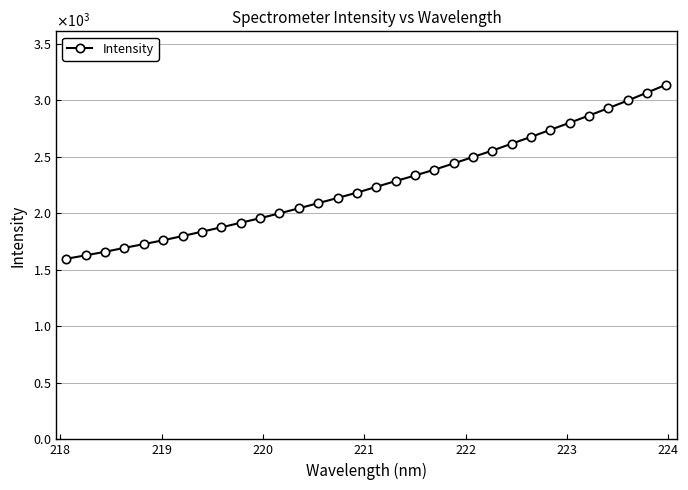

Does the chart have visible grid lines?

Yes